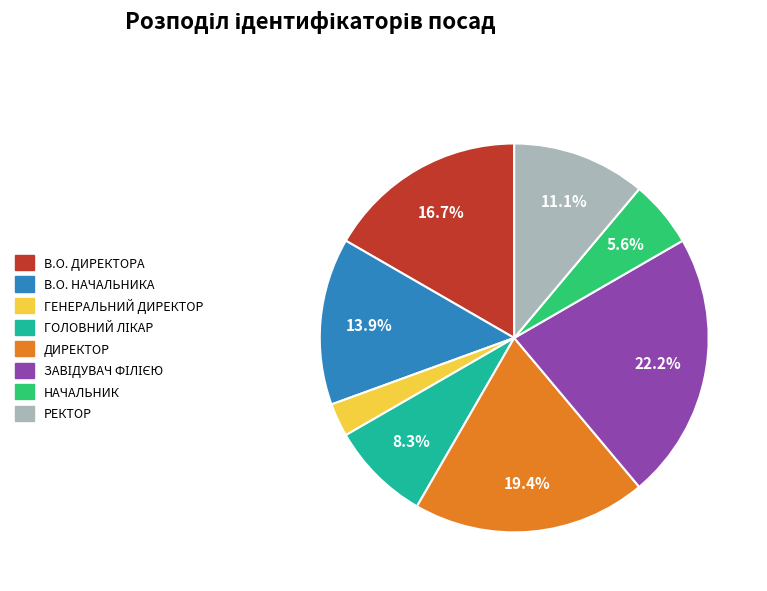

Is there a majority slice in this chart?

No